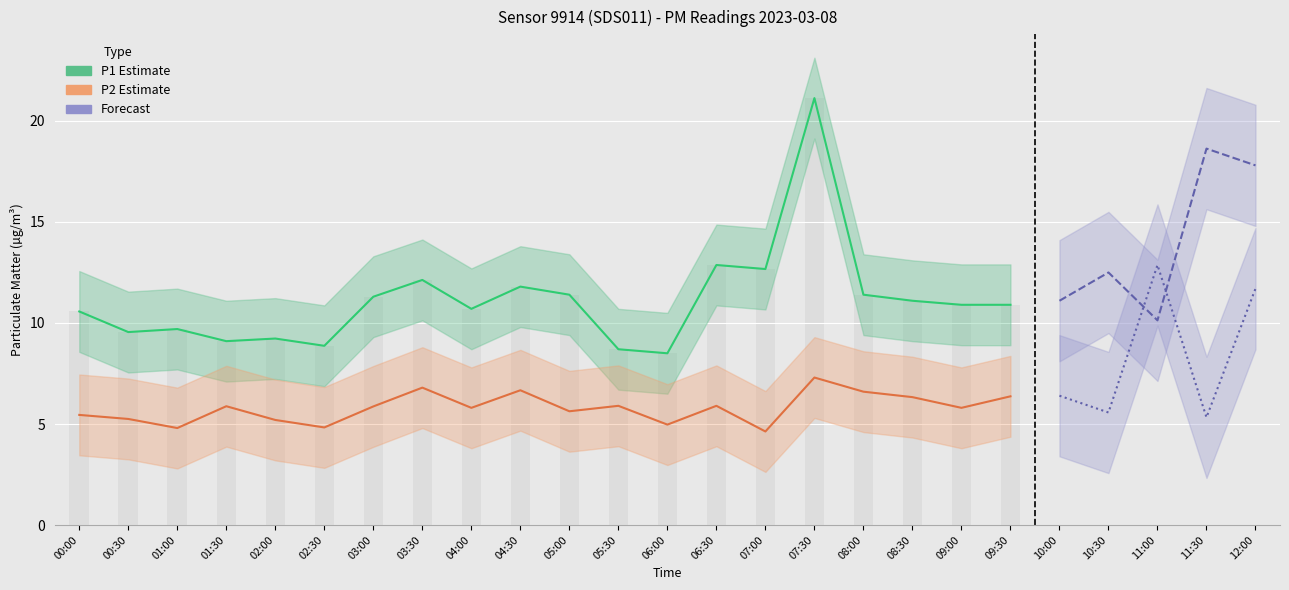

What is the sum of all P1 values?

222.5